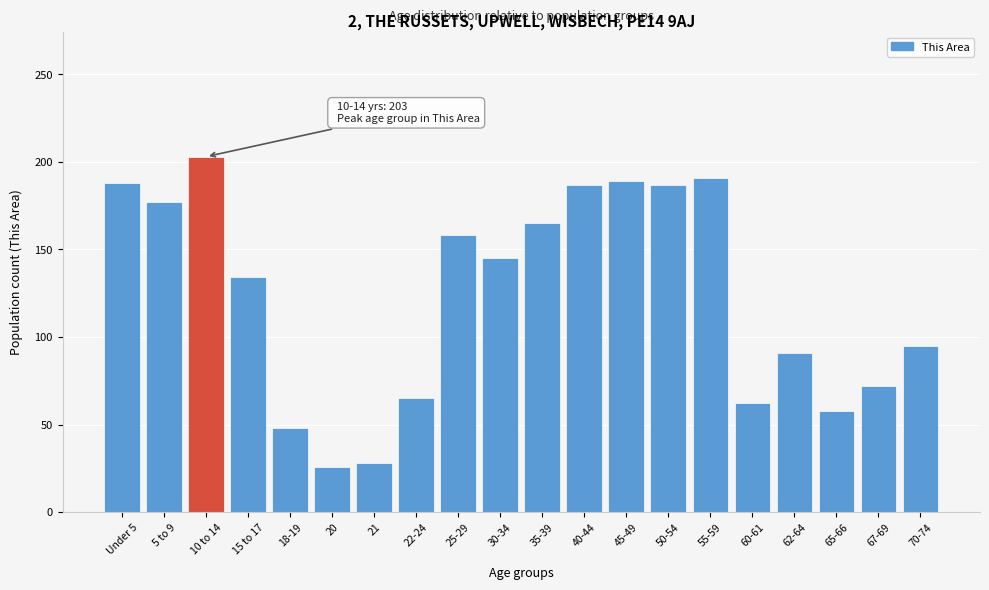

Is it true that the value at 40-44 is 58?

False